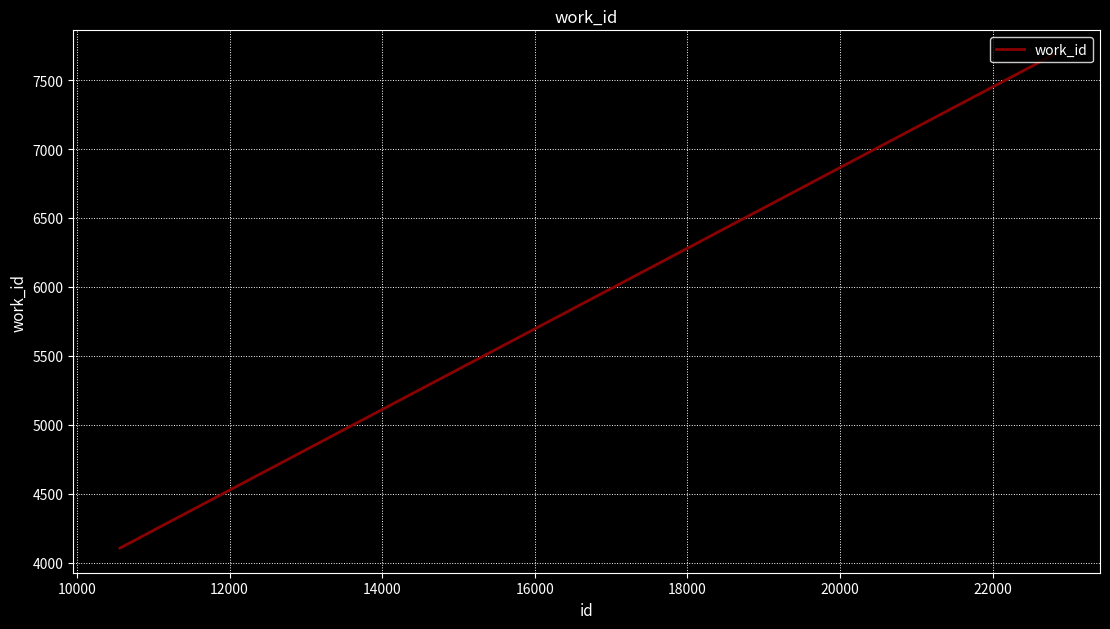

What is the difference between the maximum and minimum values?

3576